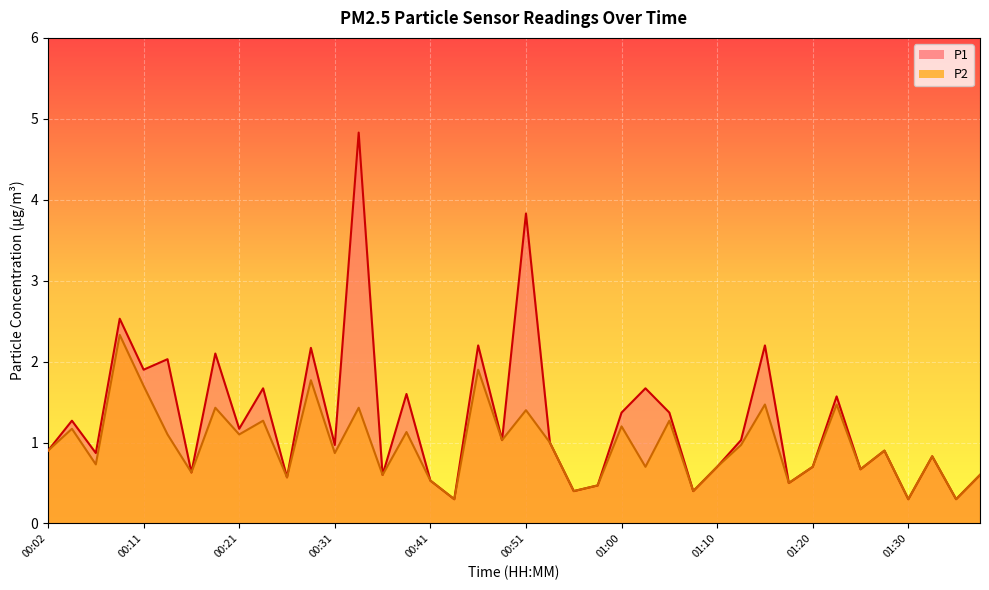

At which category is the sum across all series the highest?

00:33